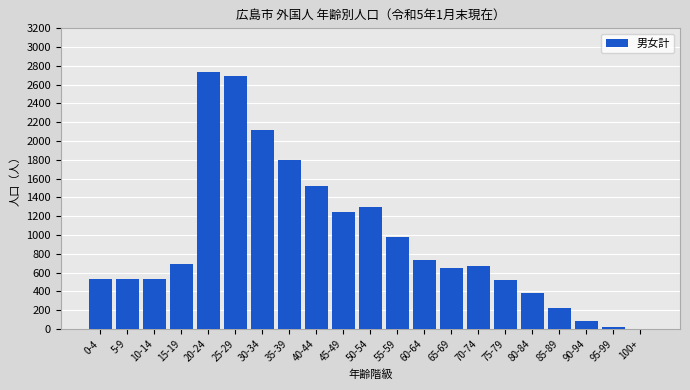

What is the greatest value displayed?

2734